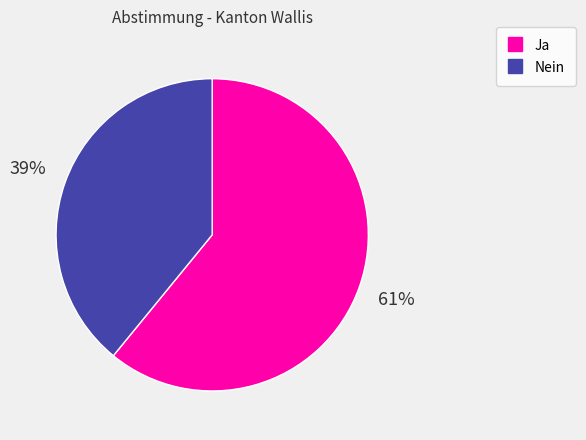

To the nearest percent, what is the combined percentage of Nein and Ja?

100%